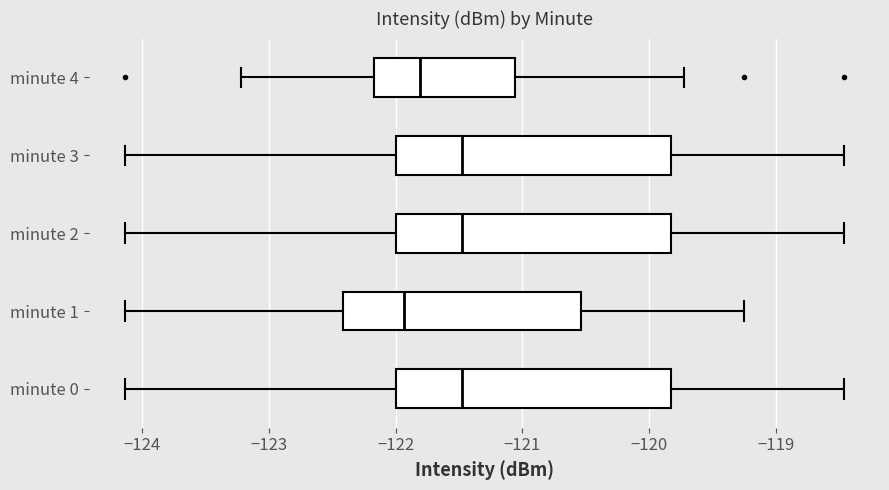

Reading bottom to top, read every box against the x-axis: the position of its median line, the range the box covers, and the ends of its whiskers. The values are not printed on the chart, so give them approximately, as read against the axis.

minute 0: median -121.5, box -122.0 to -119.8, whiskers -124.1 to -118.5
minute 1: median -121.9, box -122.4 to -120.5, whiskers -124.1 to -119.3
minute 2: median -121.5, box -122.0 to -119.8, whiskers -124.1 to -118.5
minute 3: median -121.5, box -122.0 to -119.8, whiskers -124.1 to -118.5
minute 4: median -121.8, box -122.2 to -121.1, whiskers -123.2 to -119.7